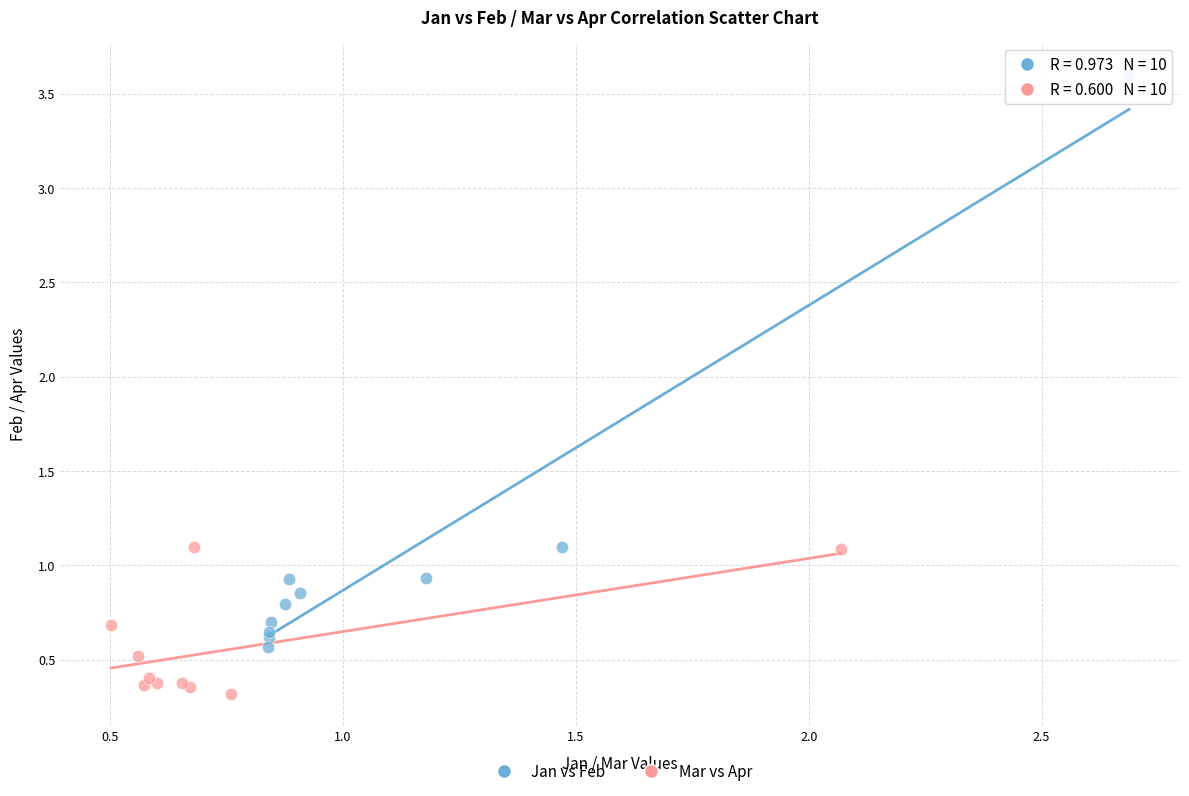

Which series reaches the maximum Y coordinate?

Jan vs Feb